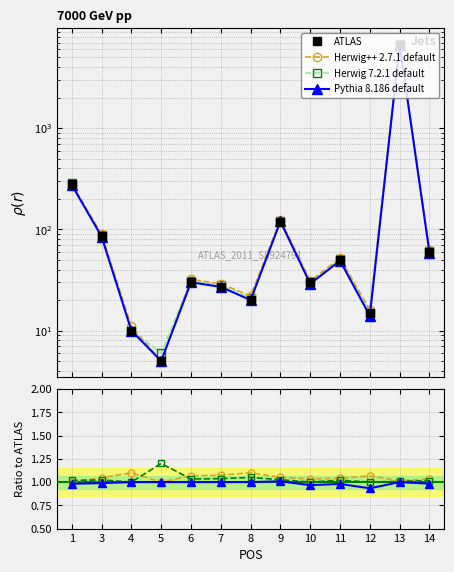

What is the total value across all series at 8?

23.1